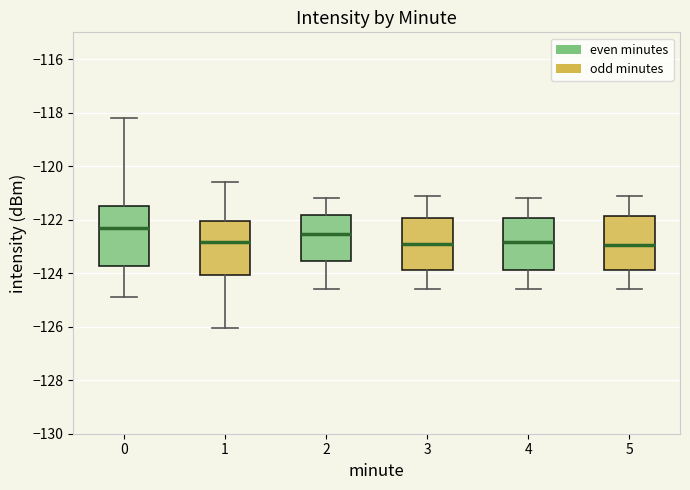

Reading left to right, transcribe this box plot: for each box, give where its median line is, the range the box spans, and where its two whiskers end, as read against the y-axis. The values are not printed on the chart, so give them approximately, as read against the axis.

0: median -122.4, box -123.8 to -121.6, whiskers -124.8 to -118.2
1: median -122.8, box -124.0 to -122.0, whiskers -126.0 to -120.6
2: median -122.6, box -123.6 to -121.8, whiskers -124.6 to -121.2
3: median -122.8, box -123.8 to -122.0, whiskers -124.6 to -121.0
4: median -122.8, box -123.8 to -122.0, whiskers -124.6 to -121.2
5: median -123.0, box -123.8 to -121.8, whiskers -124.6 to -121.0